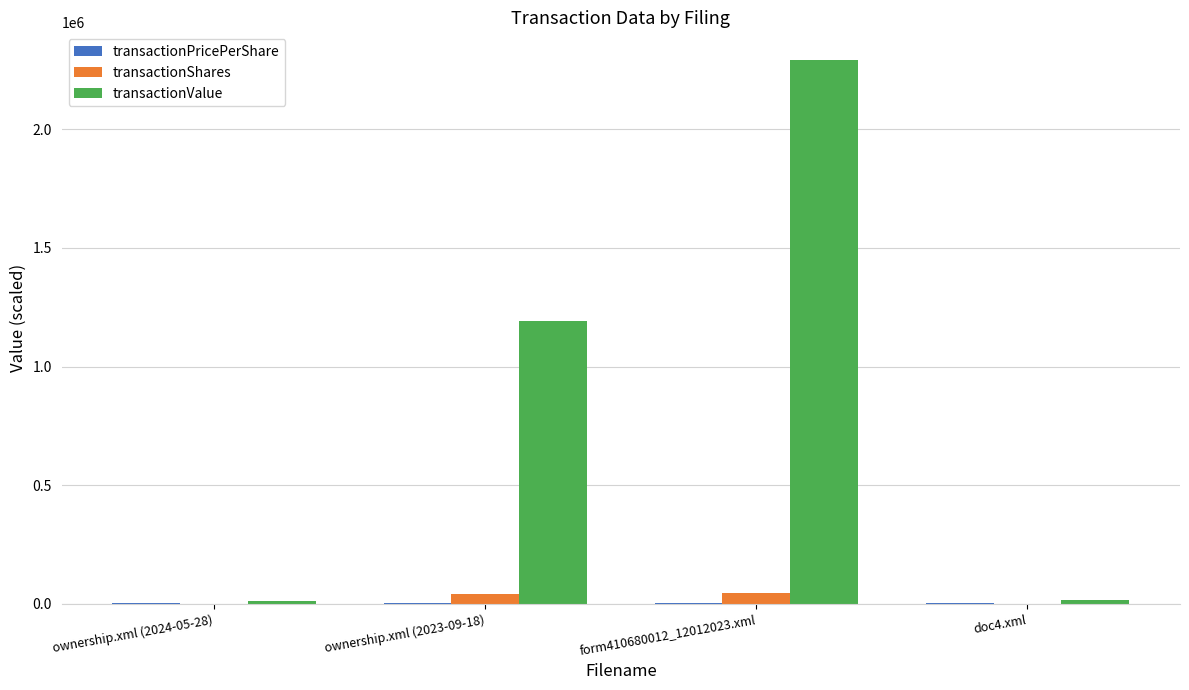

Which series has the largest range (max minus min)?

transactionValue